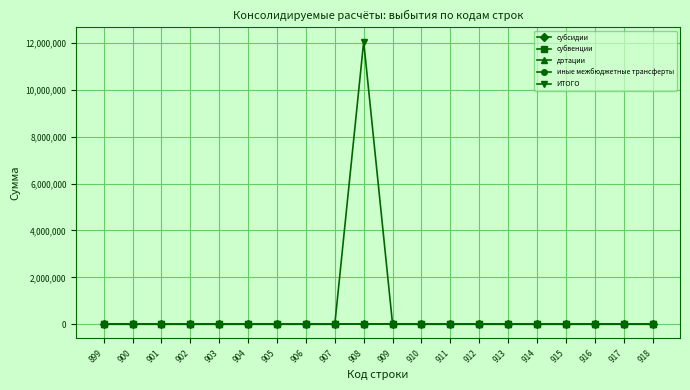

Is this an area chart (filled region under the line)?

No